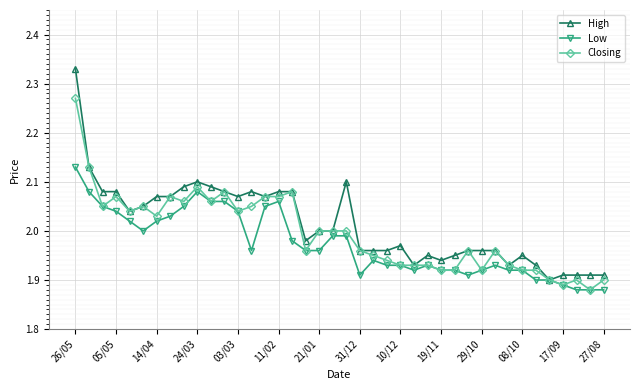

What is the difference between the second highest and second lowest values in the High series?

0.2